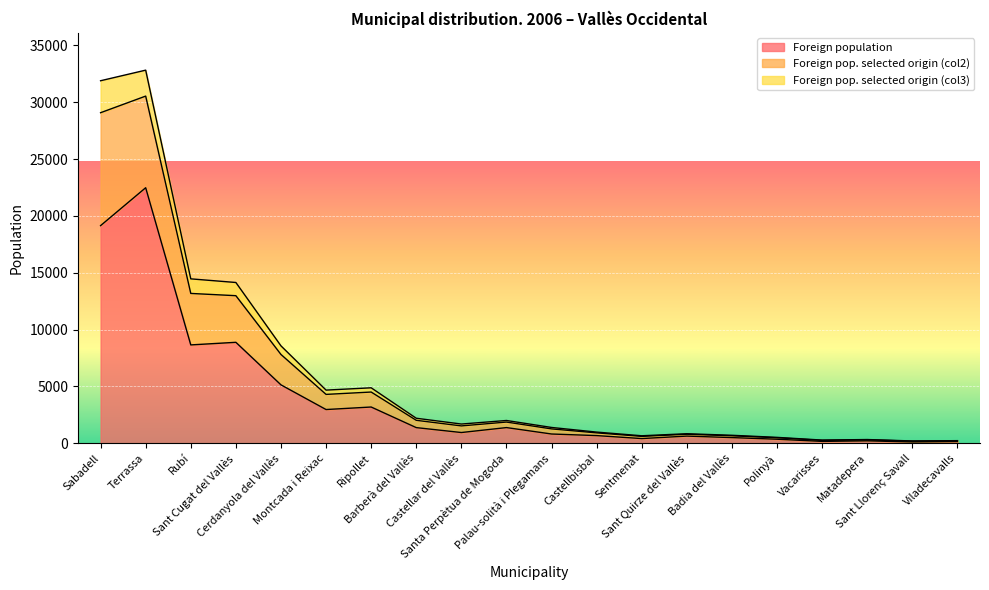

What value does the Foreign population series have at Cerdanyola del Vallès, to the nearest 100?

5100